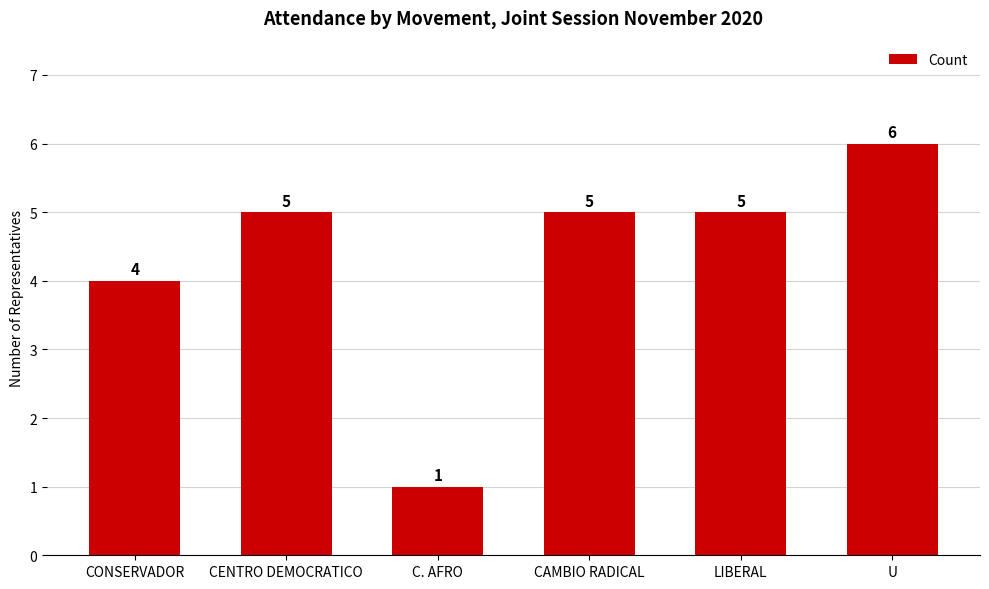

What value does the data have at C. AFRO?

1